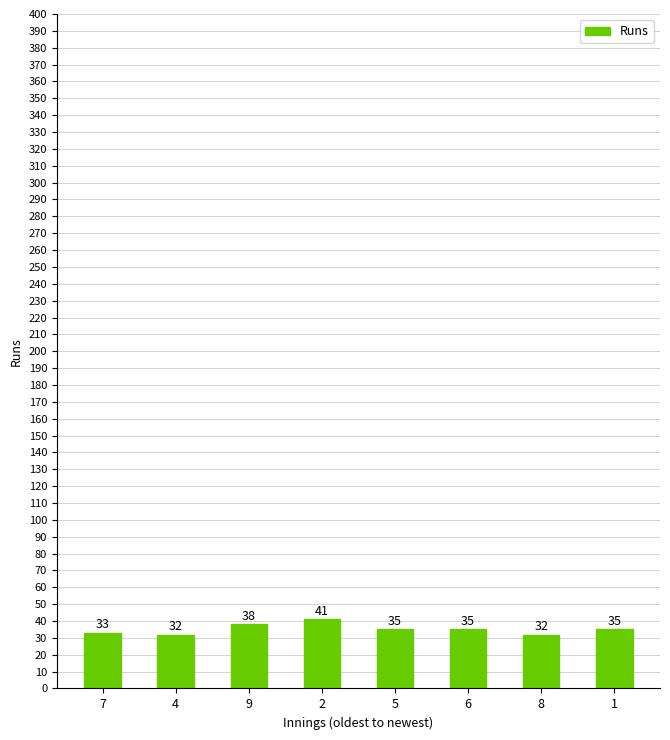

What is the maximum value shown in the chart?

41